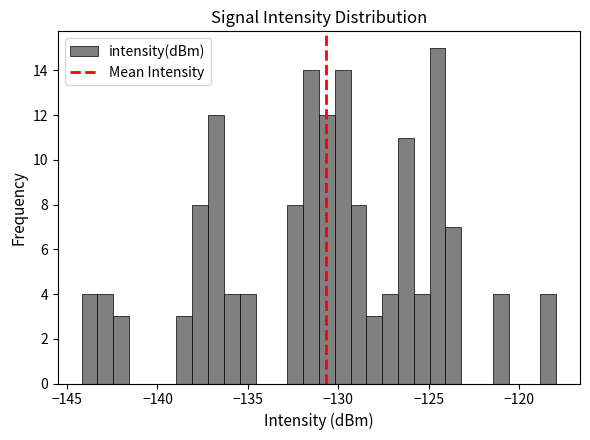

Around what value on the x-axis is the tallest bar? Give the approximate position of its centre, as read against the axis.

-124.5